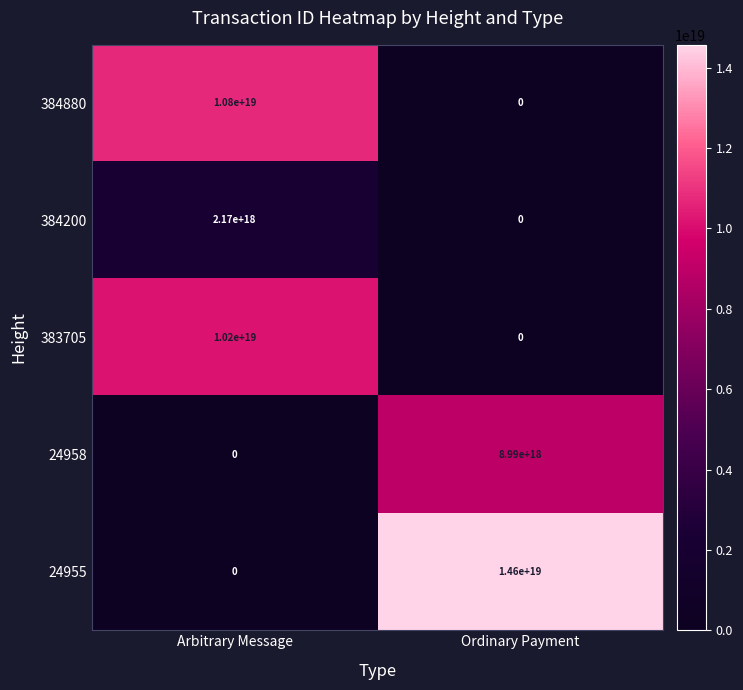

Which series changed the most between Arbitrary Message and Ordinary Payment?

24955